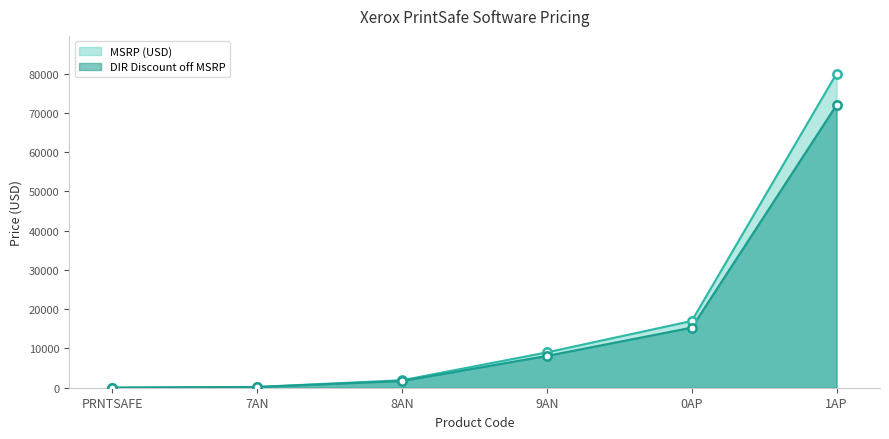

At which category is the sum across all series the highest?

1AP